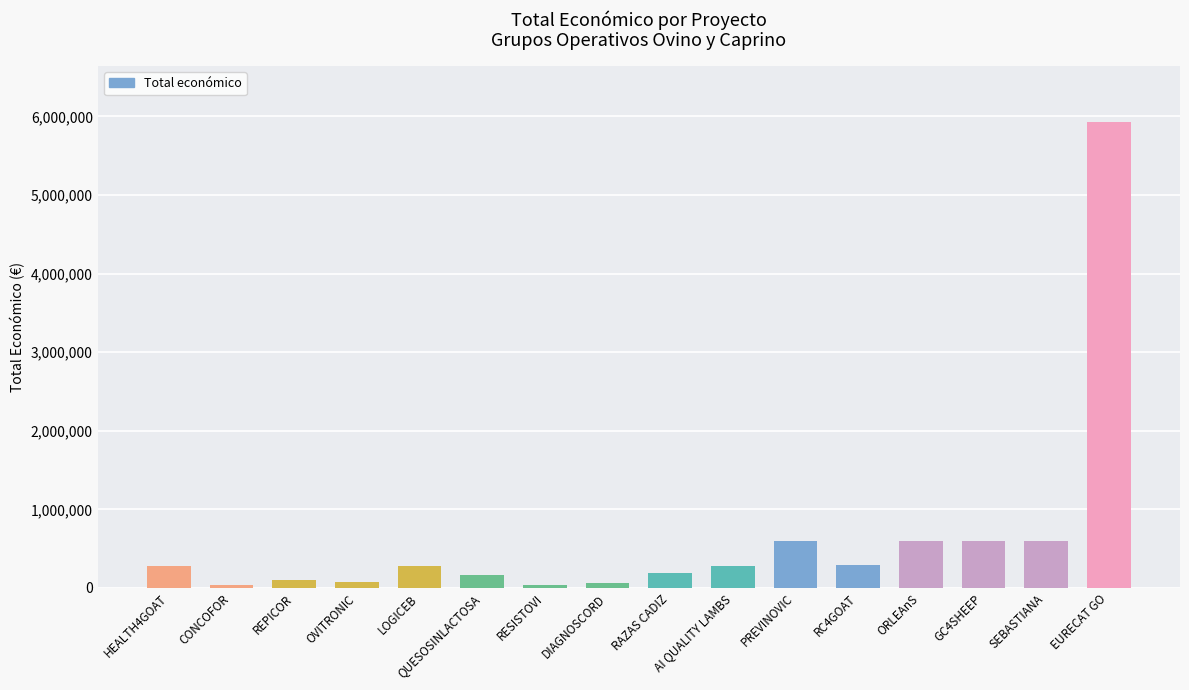

How many distinct data groups are displayed?

1